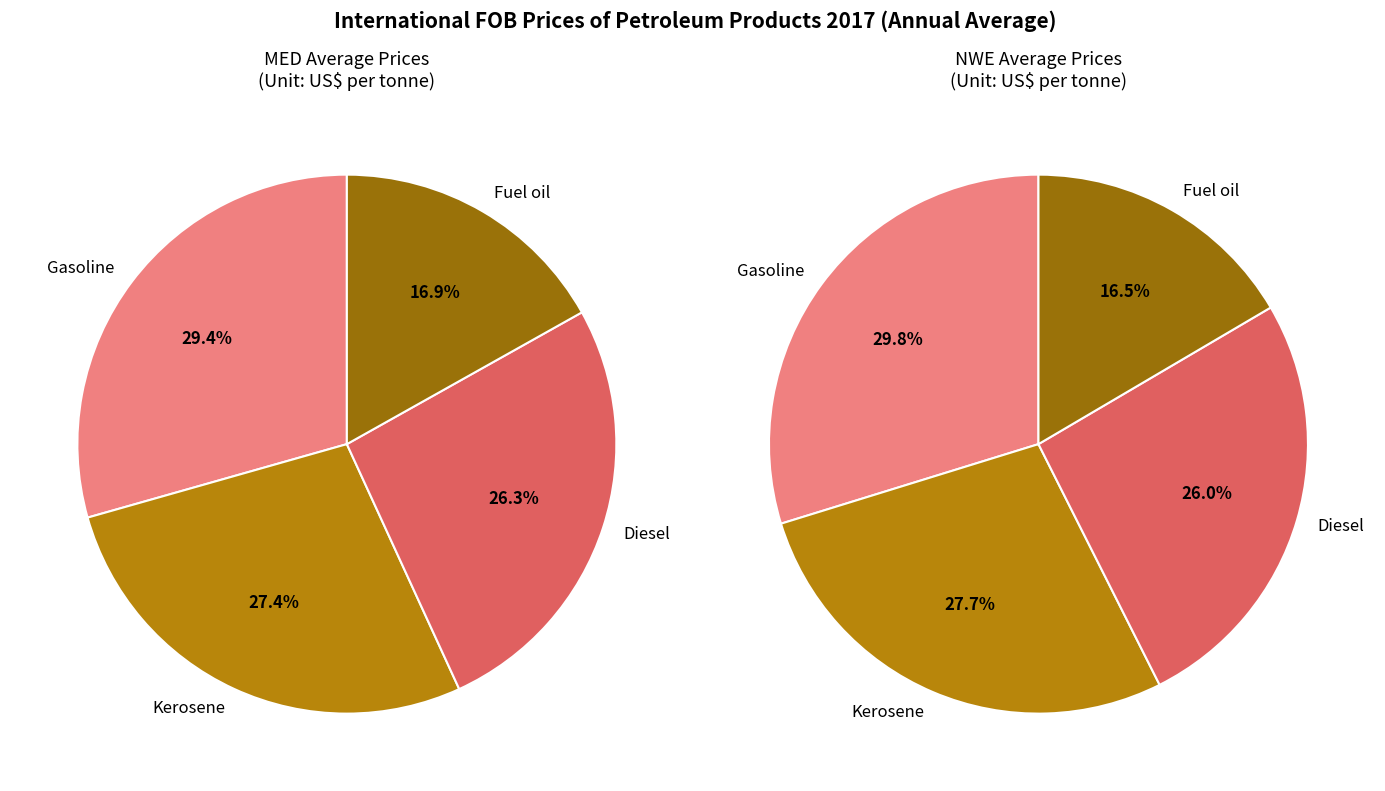

To the nearest percent, what portion does Gasoline represent?

30%